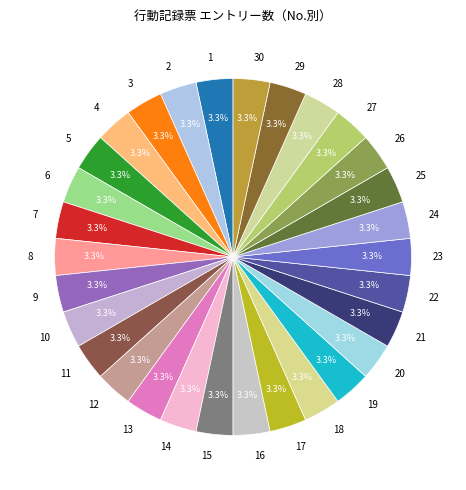

What percentage do 6 and 2 together represent?

6.7%